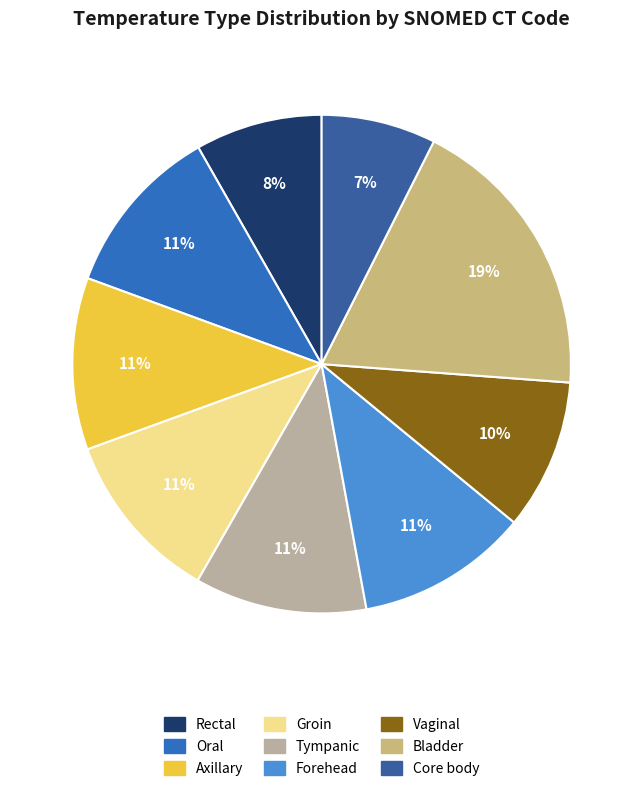

What is the smallest slice in the pie chart?

Core body temperature